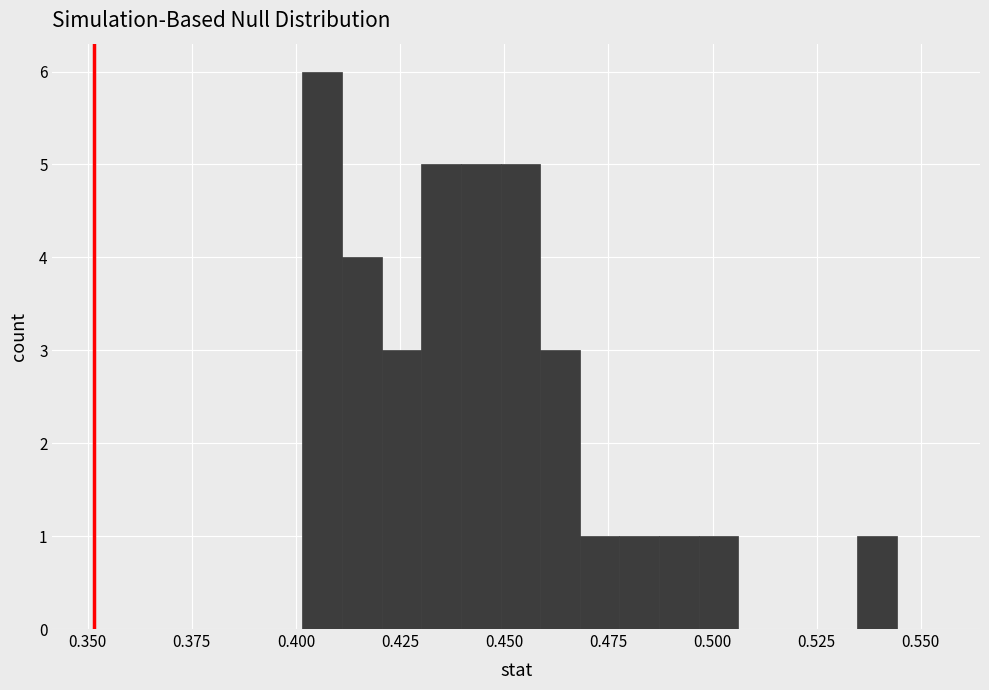

Around what value on the x-axis is the tallest bar? Give the approximate position of its centre, as read against the axis.

0.405